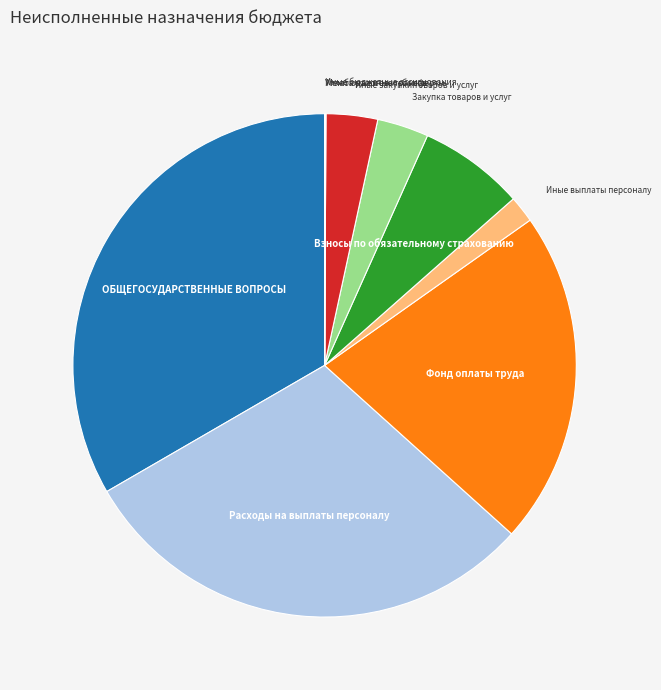

Do Закупка товаров и услуг and Иные выплаты персоналу together represent more than half of the pie?

No